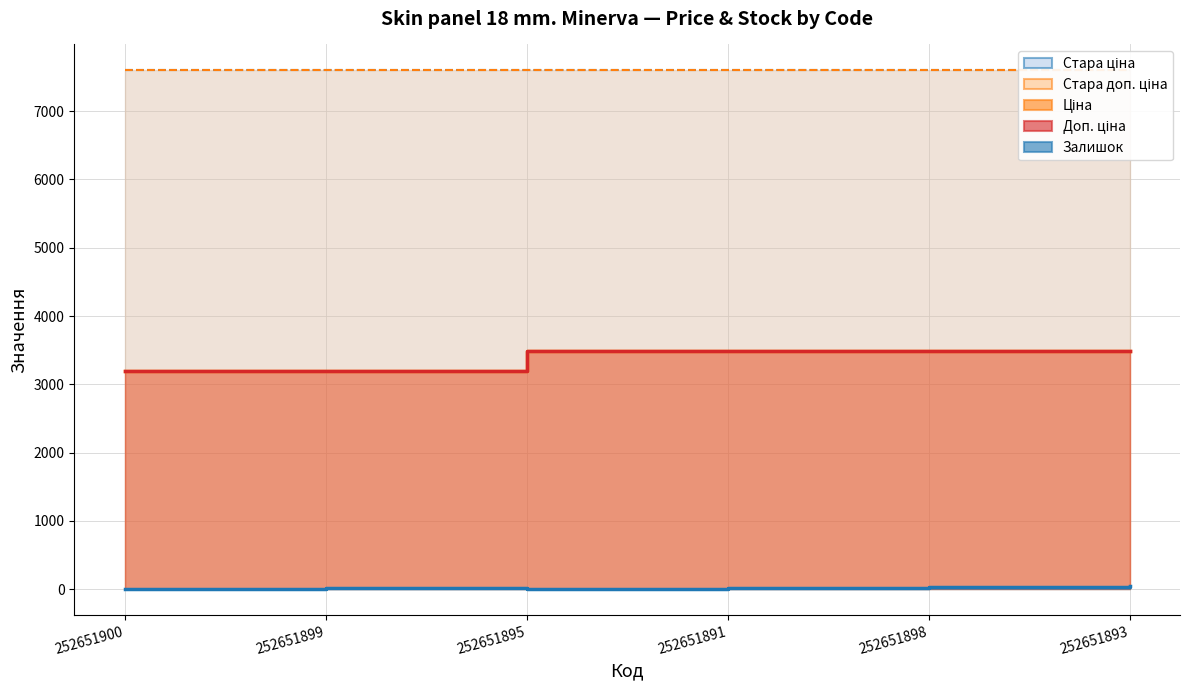

What is the sum of all Залишок values?

130.0